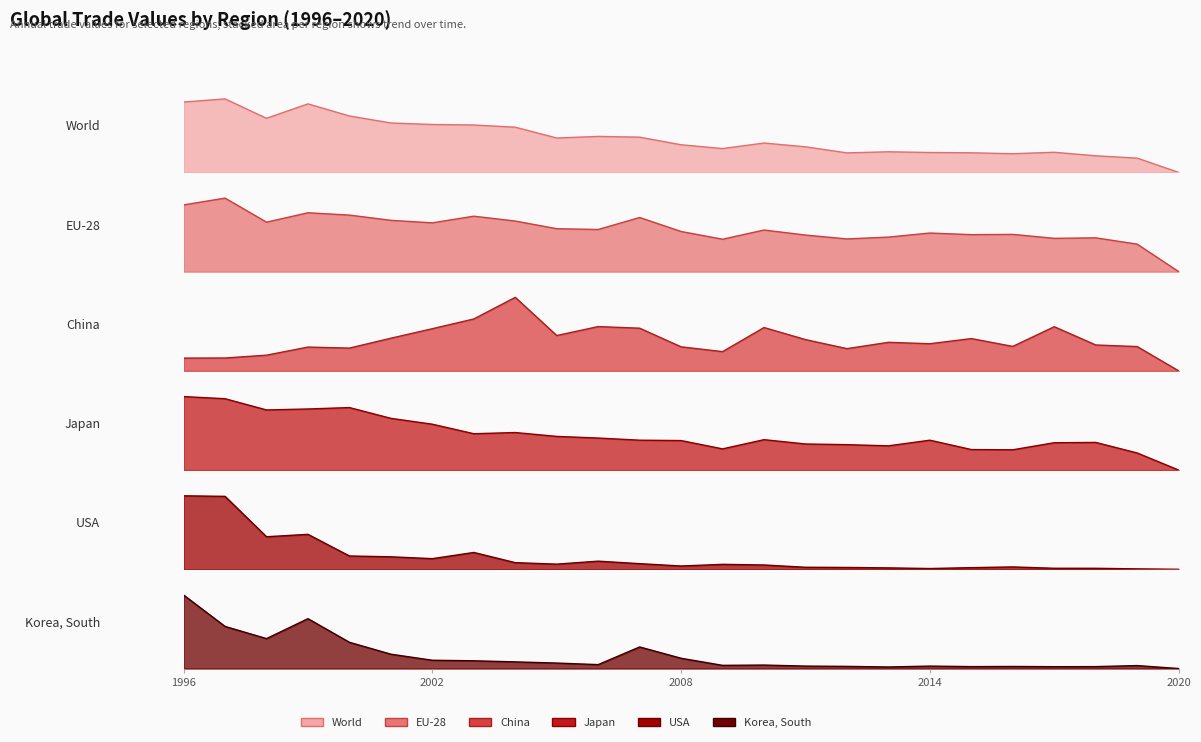

What are all the series names shown in the legend?

World, EU-28, China, Japan, USA, Korea, South